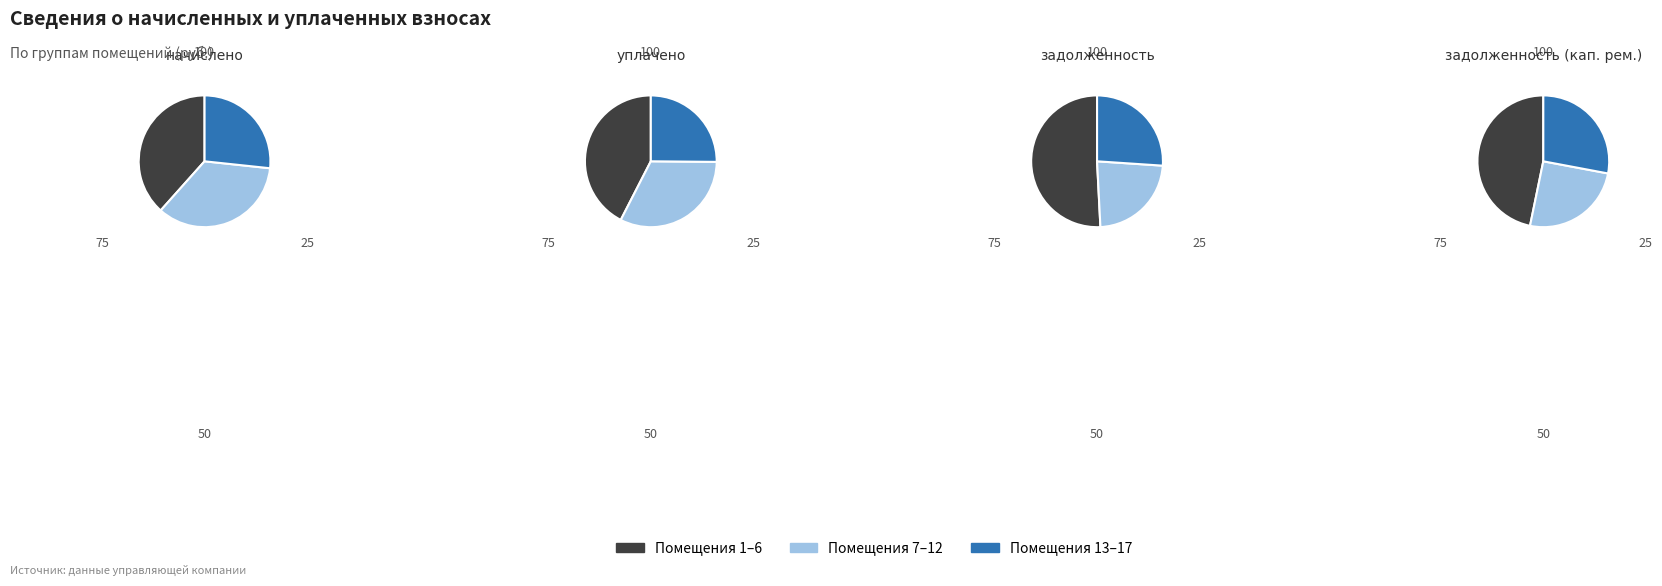

Which slice is the largest?

1